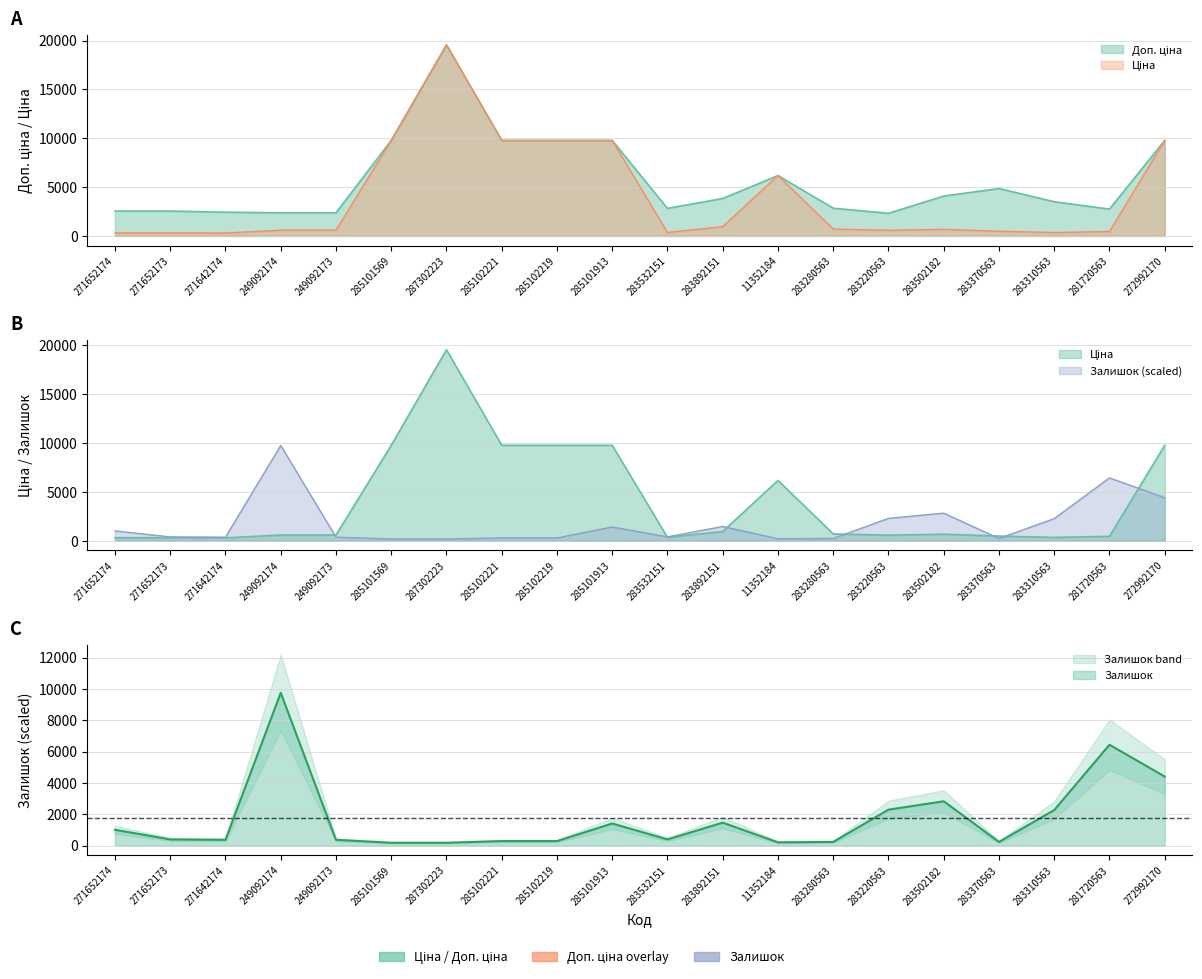

Rank the series by their maximum value, from lowest to highest.

Залишок, Ціна, Доп. ціна